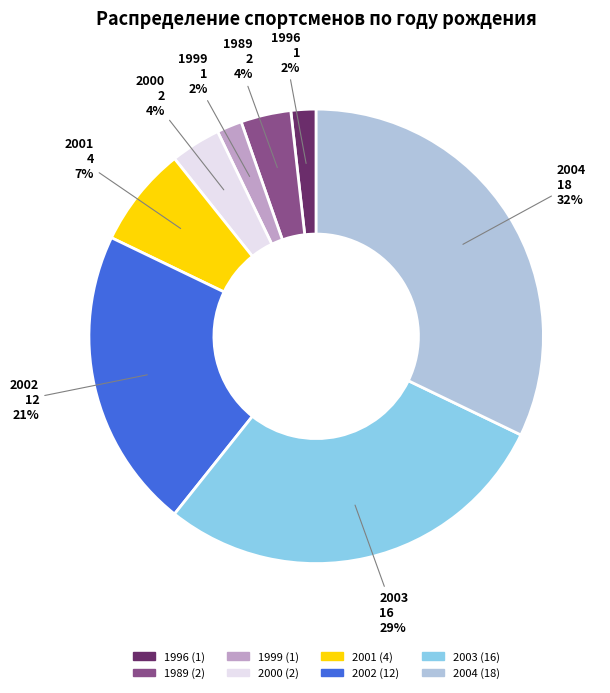

Which category has the biggest portion of the pie?

2004